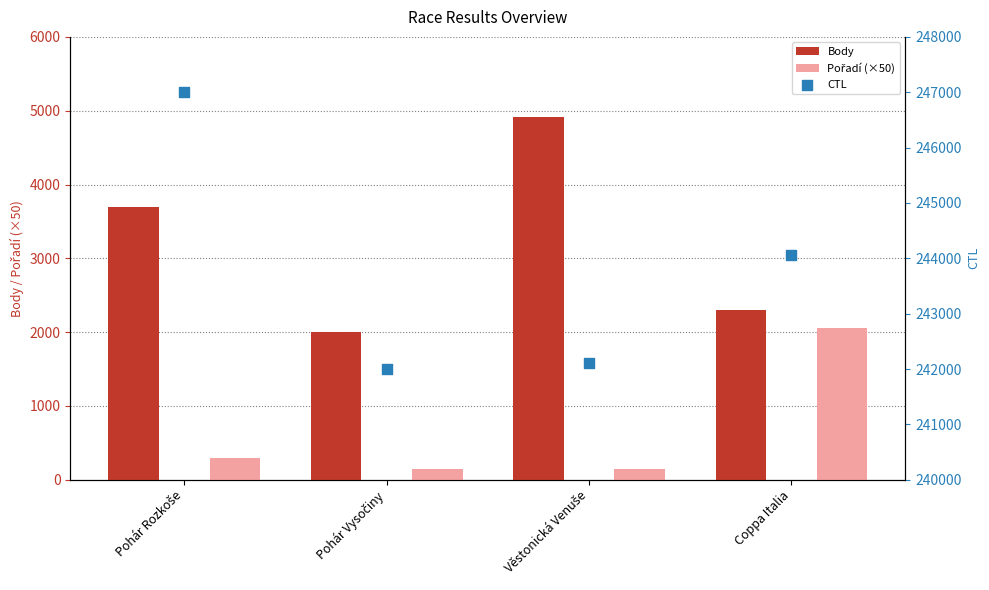

What is the total value across all series at Pohár Vysočiny?

244148